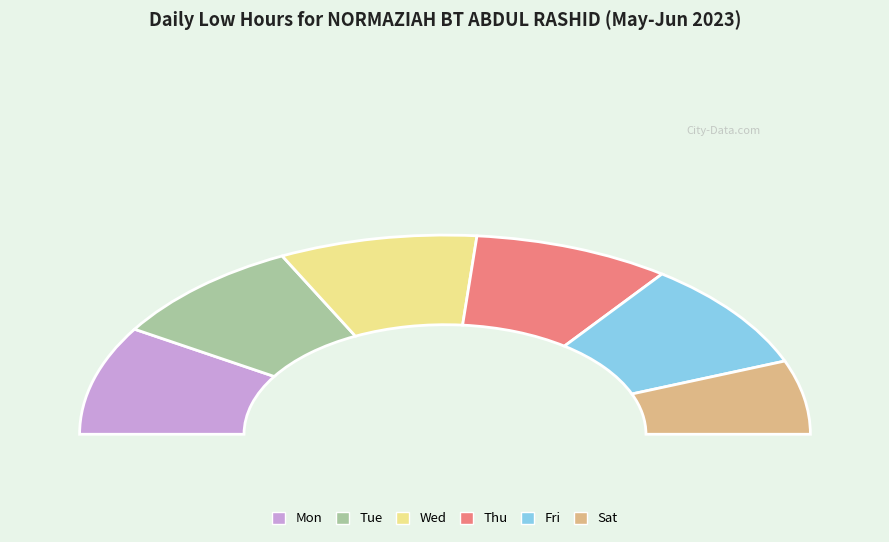

What is the smallest slice in the pie chart?

Sat